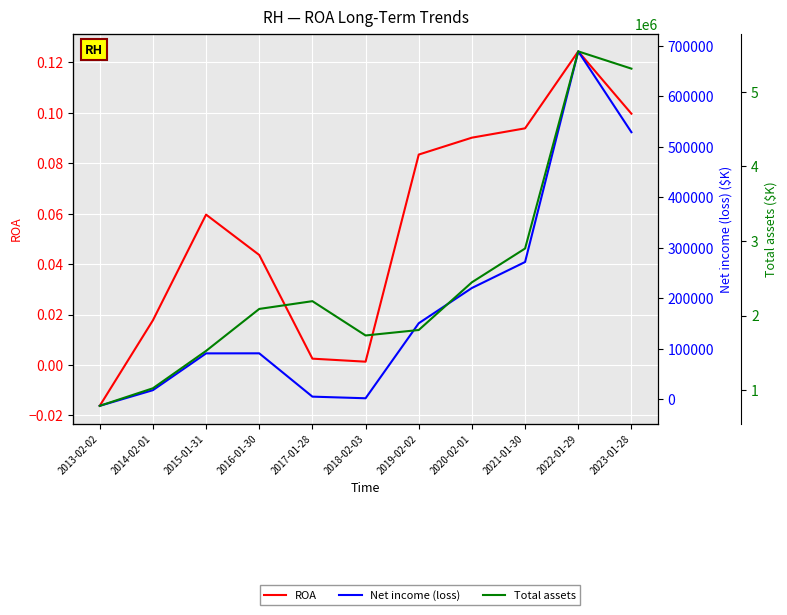

At which category does Total assets reach its first local peak?

2017-01-28